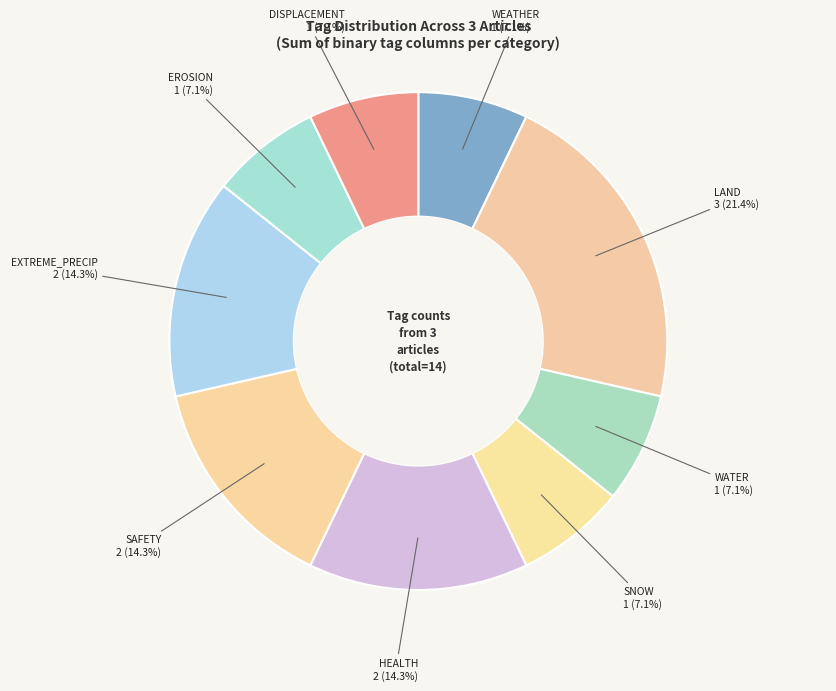

Is there any slice that represents more than half of the pie?

No